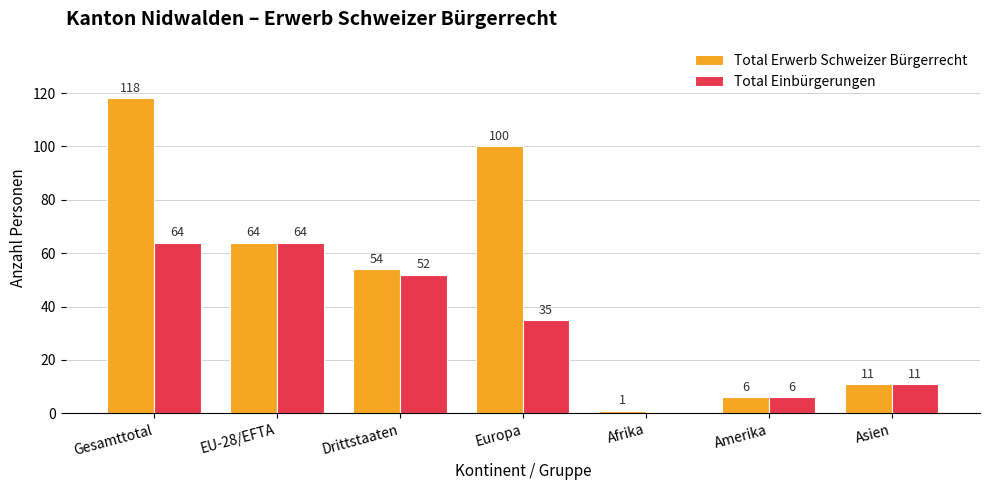

At which label does Total Einbürgerungen first exceed 35?

Gesamttotal